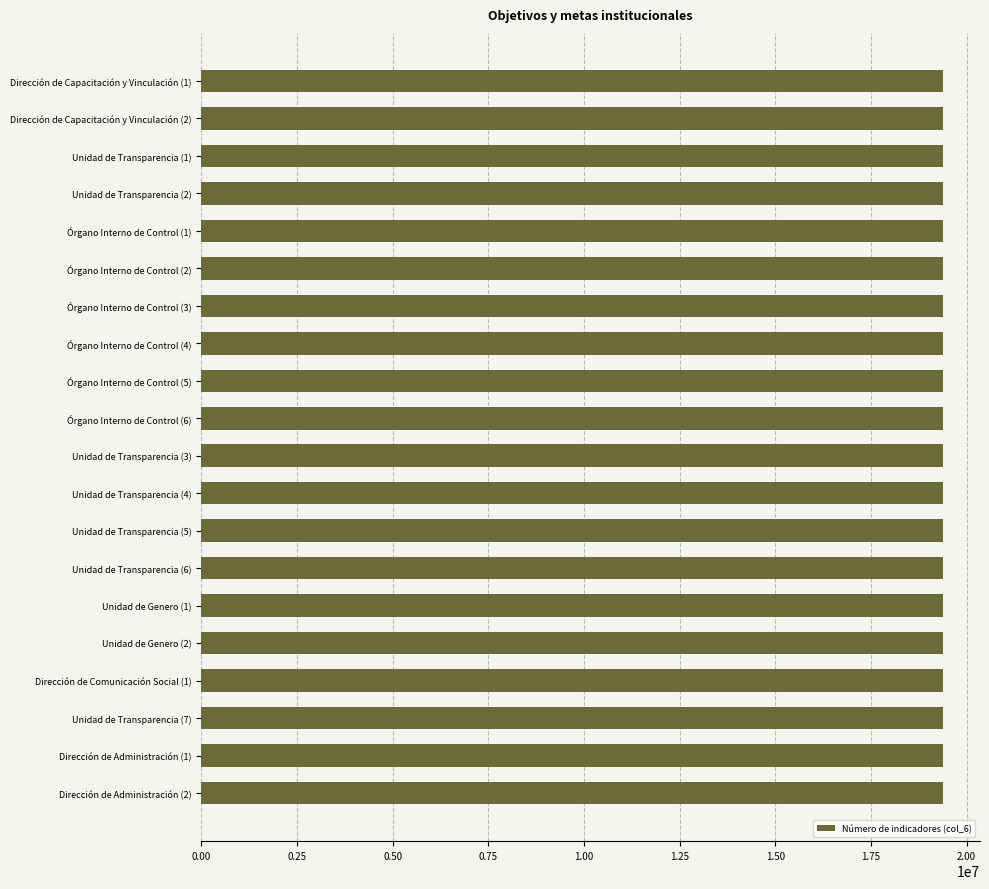

What is the average value?

19382765